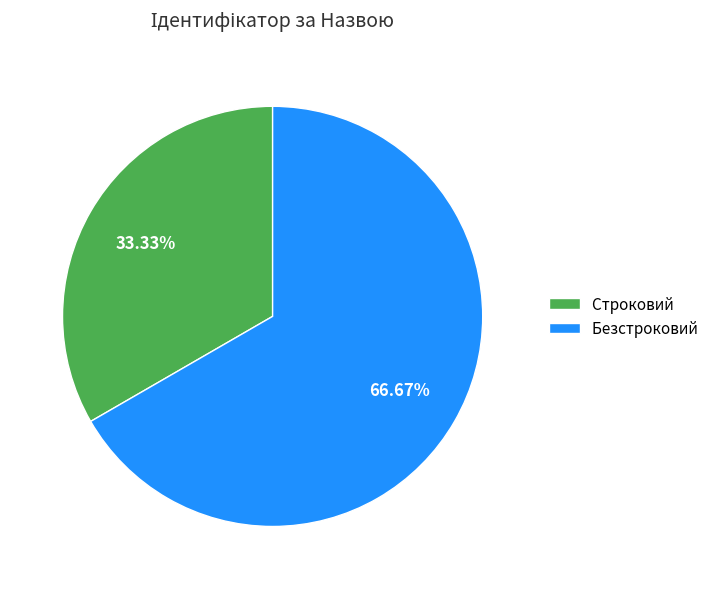

Is there a majority slice in this chart?

Yes